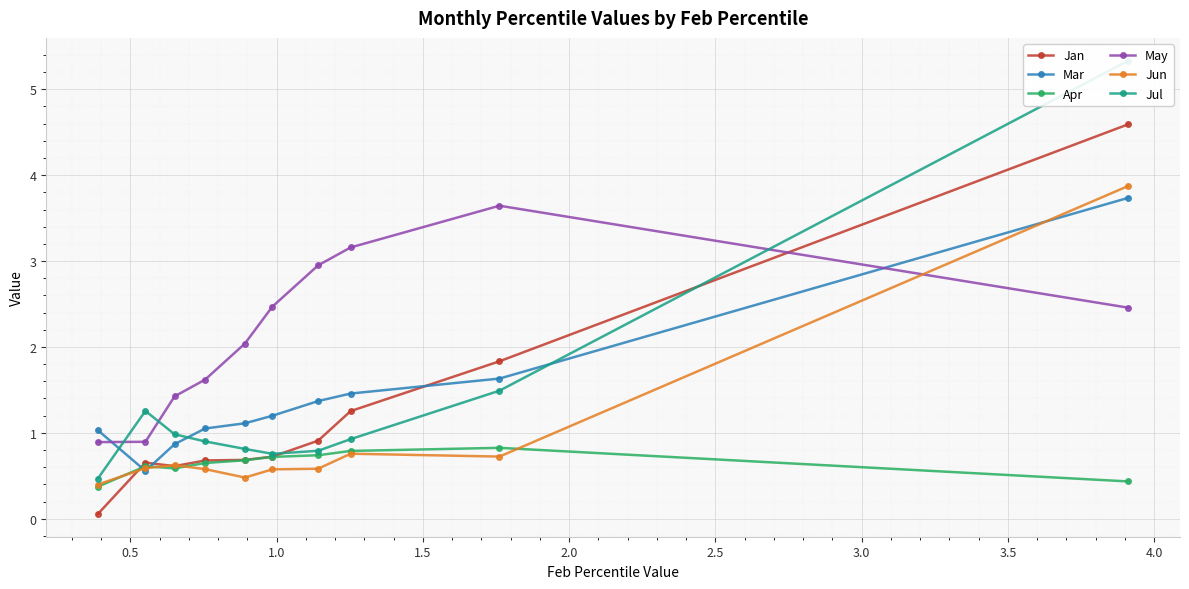

What is the minimum value for Mar?

0.6